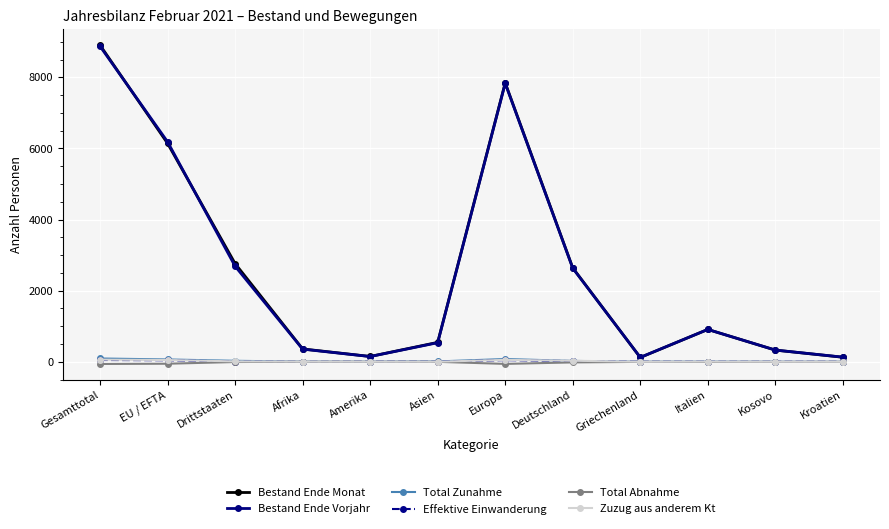

What is the sum of all Total Zunahme values?

307